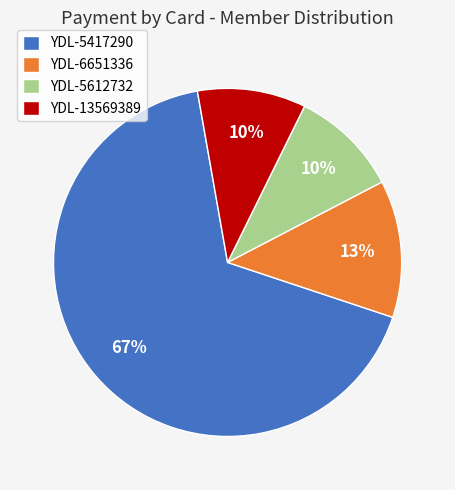

What is the largest slice in the pie chart?

YDL-5417290